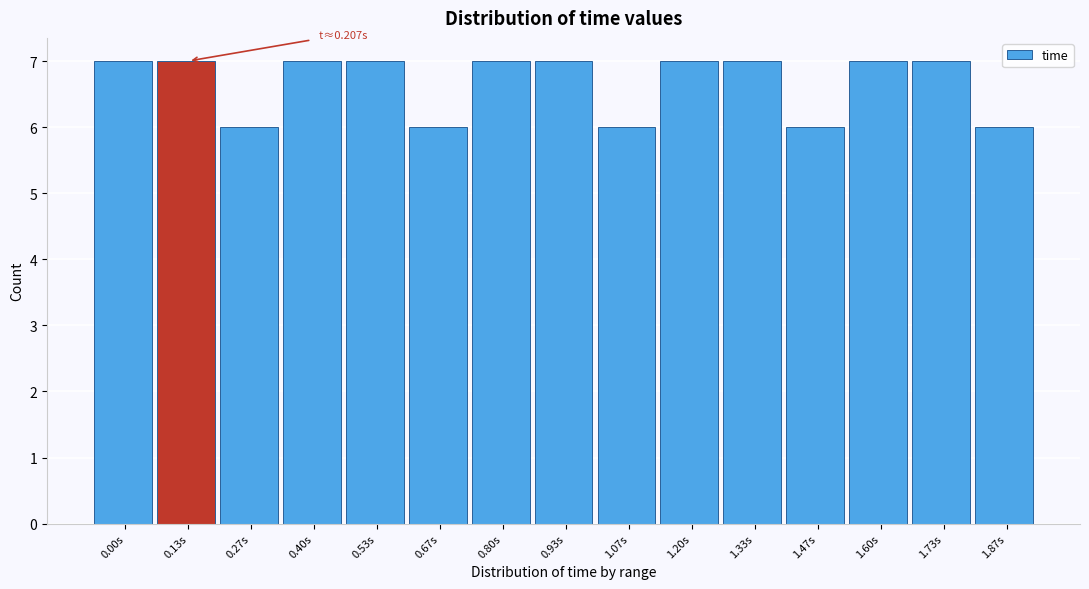

Reading right to left, what are all the values shown in this chart?

6	7	7	6	7	7	6	7	7	6	7	7	6	7	7